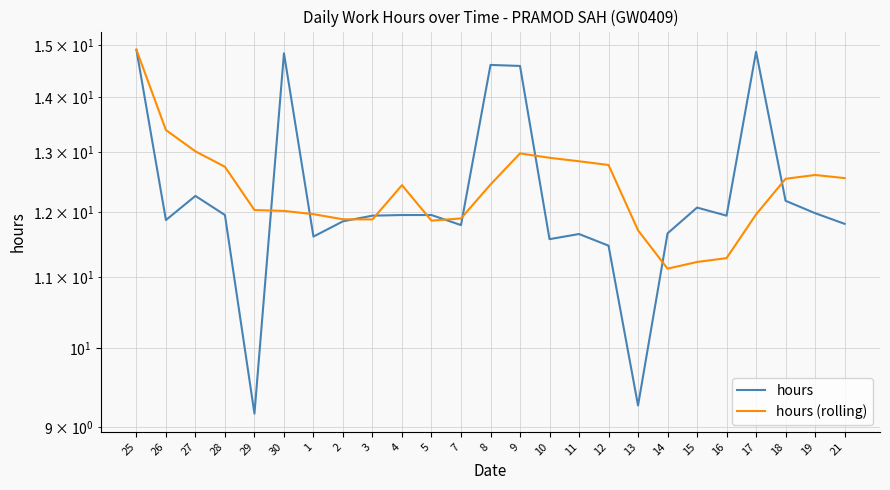

What is the label of the 24th point from the right?

26